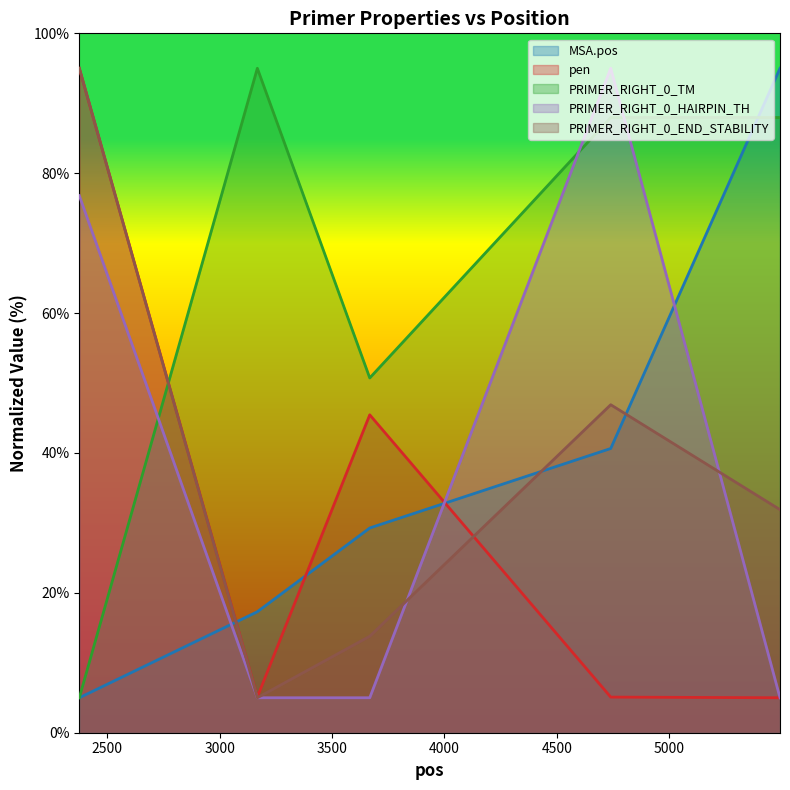

Rank the categories by MSA.pos value from highest to lowest.

5493, 4740, 3668, 3168, 2376